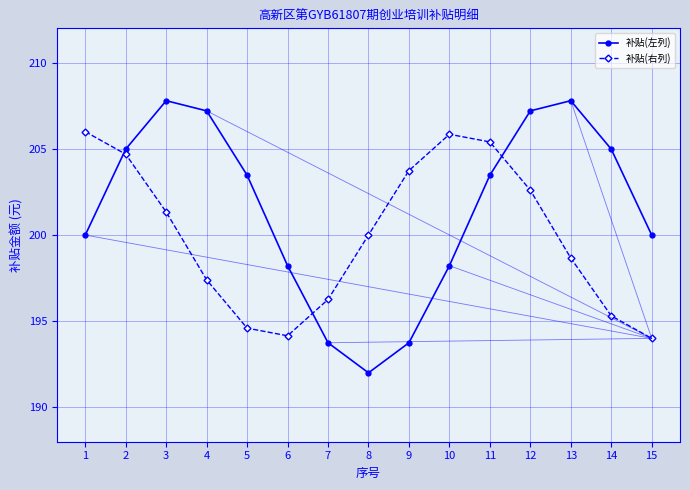

Is this an area chart (filled region under the line)?

No